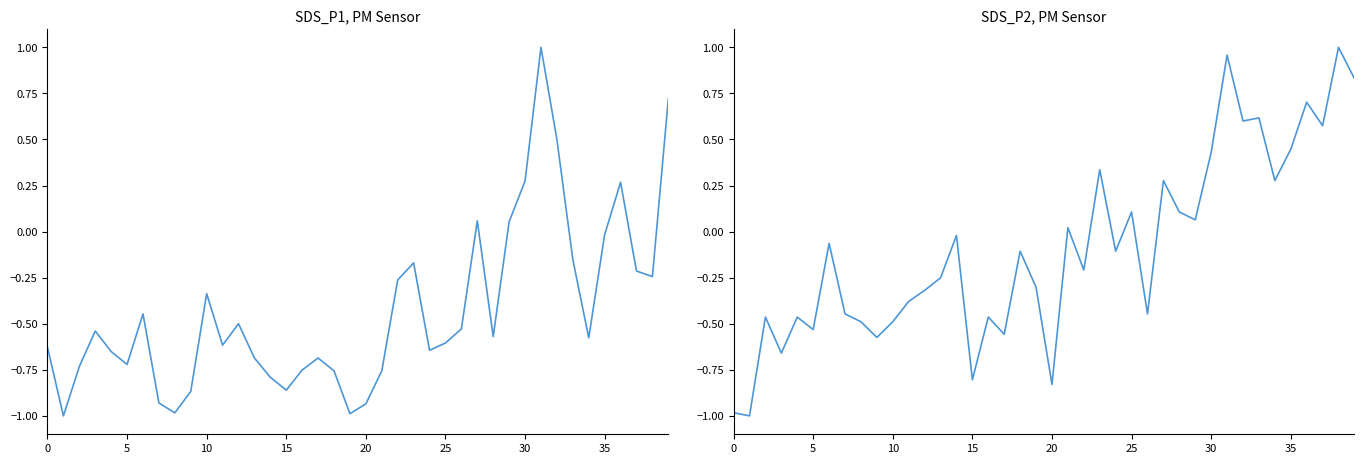

What are all the series names shown in the legend?

SDS_P1, SDS_P2